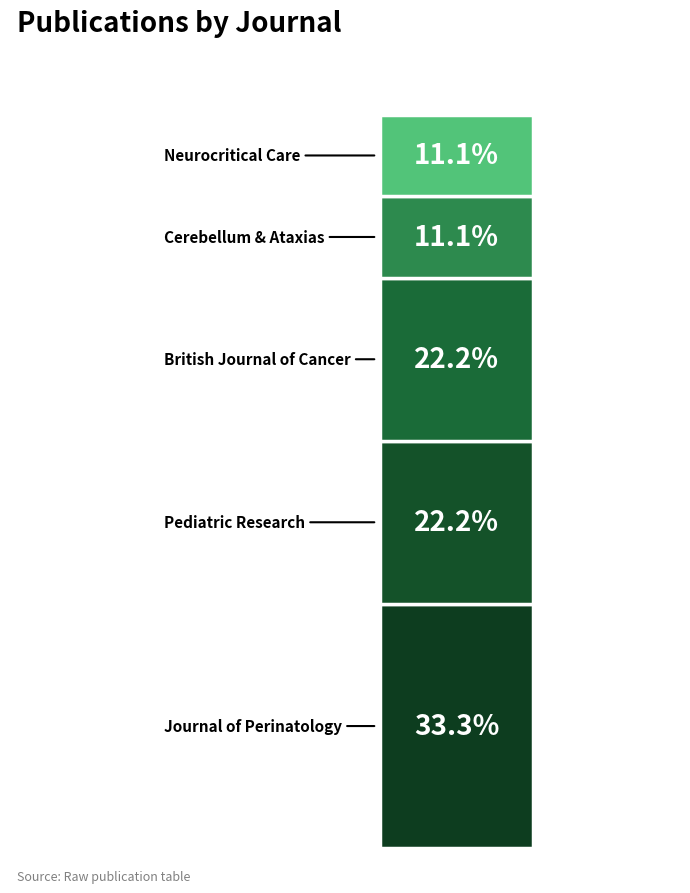

Does the chart contain stacked bars?

Yes